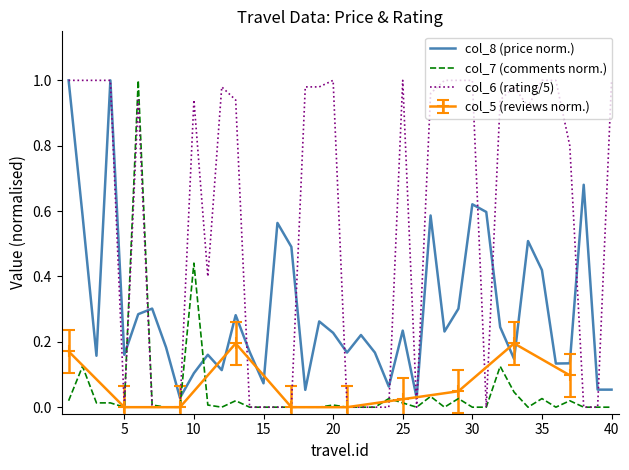

True or false: col_7 (comments norm.) and col_8 (price norm.) intersect in this chart.

True